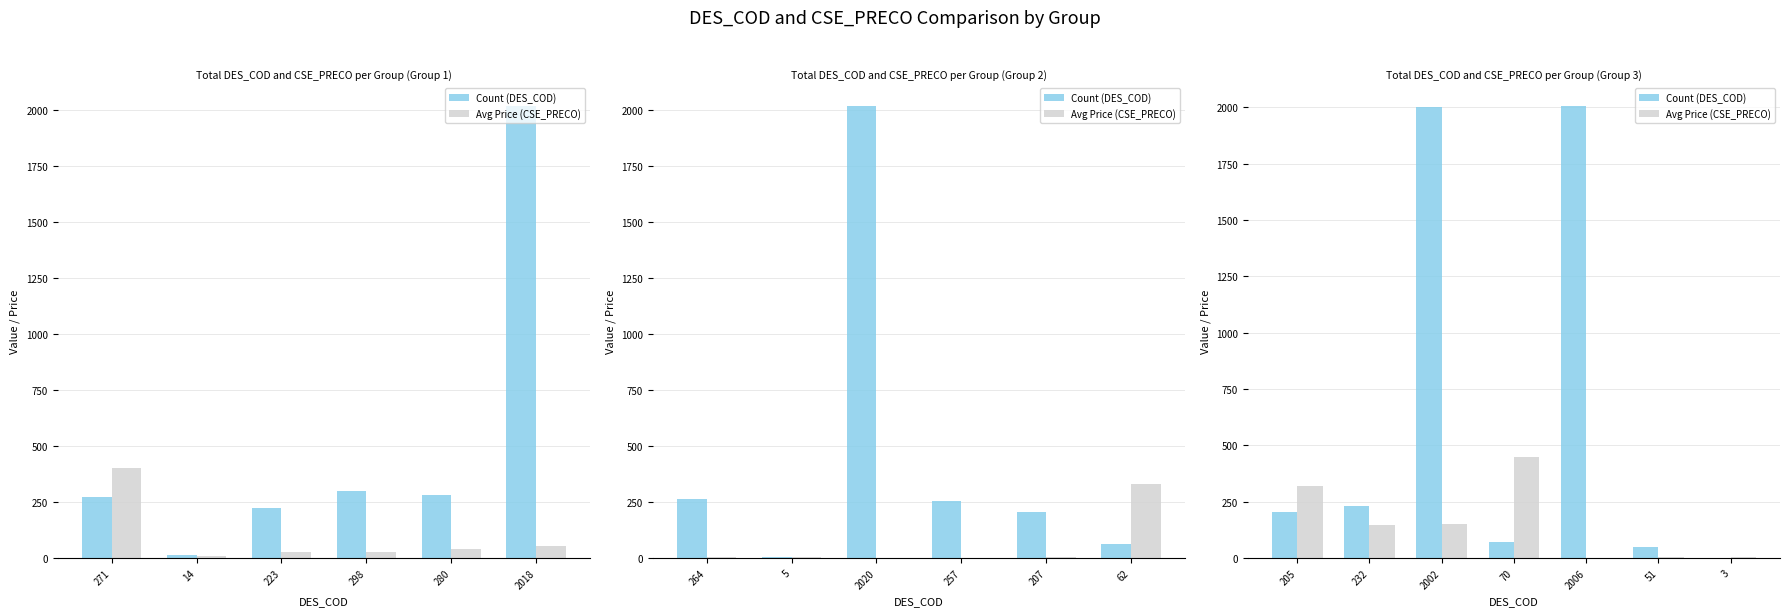

What position from the left is 70?

4